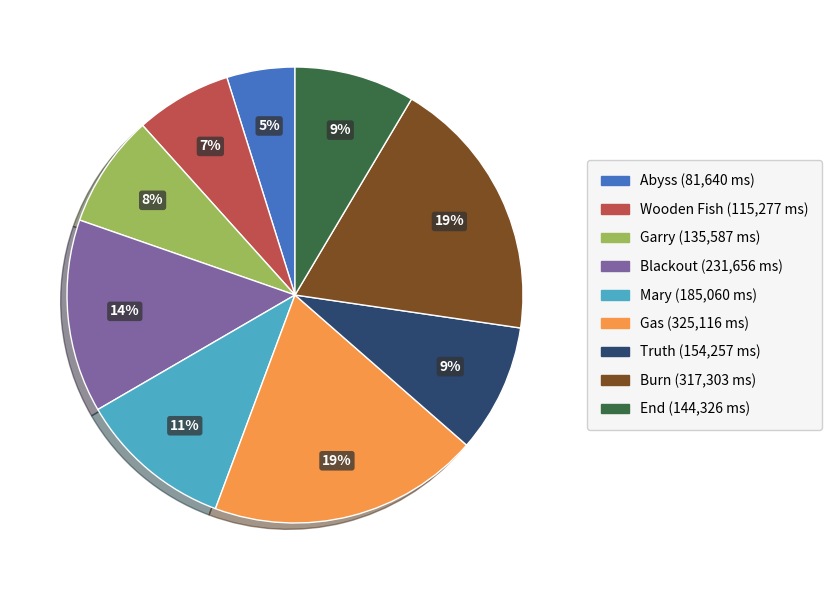

Combined, do Mary and Wooden Fish account for over 50%?

No